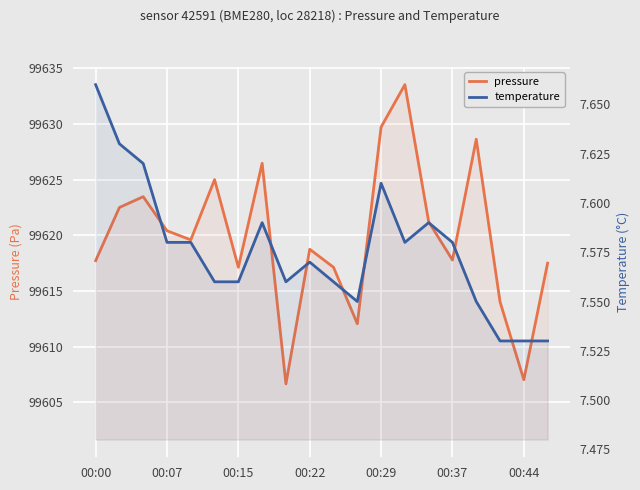

At how many categories does at least one series exceed 28563?

20